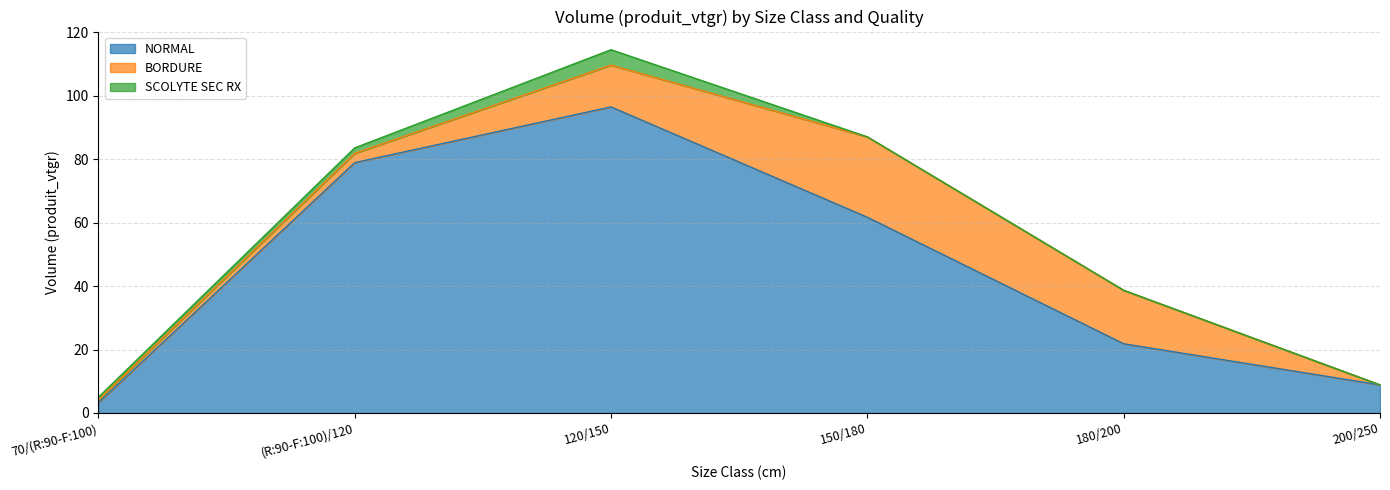

Where is BORDURE nearest to the value 12?

120/150